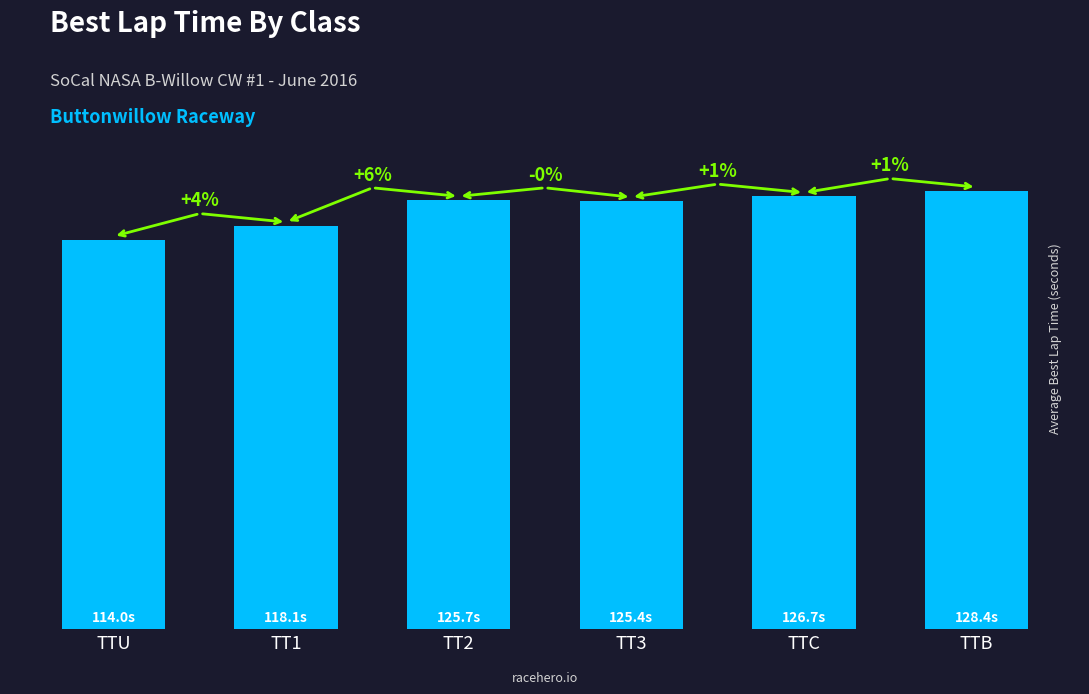

Which label corresponds to the largest value in the chart?

TTB